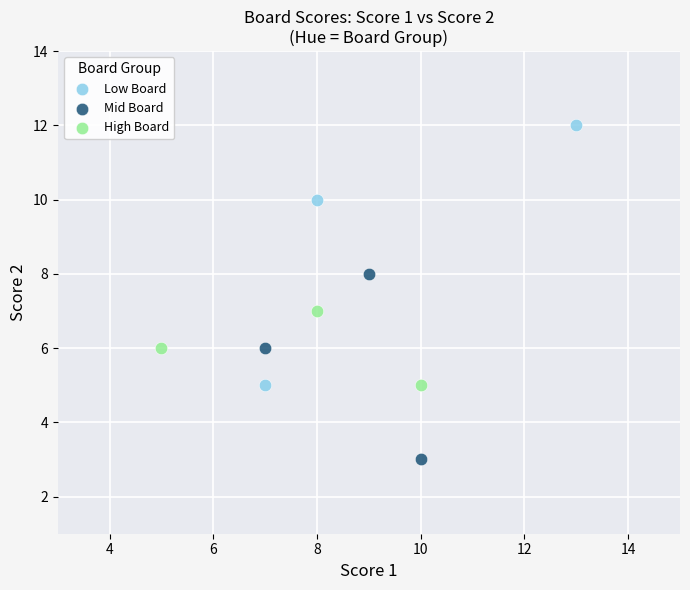

Which series has the widest spread of Y values?

Low Board